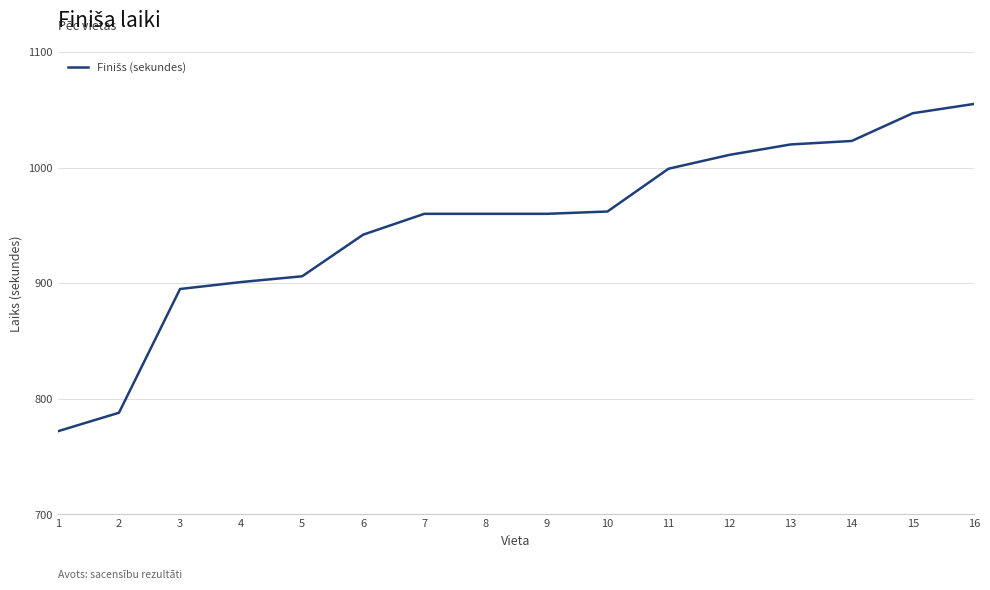

What is the greatest value displayed?

1055